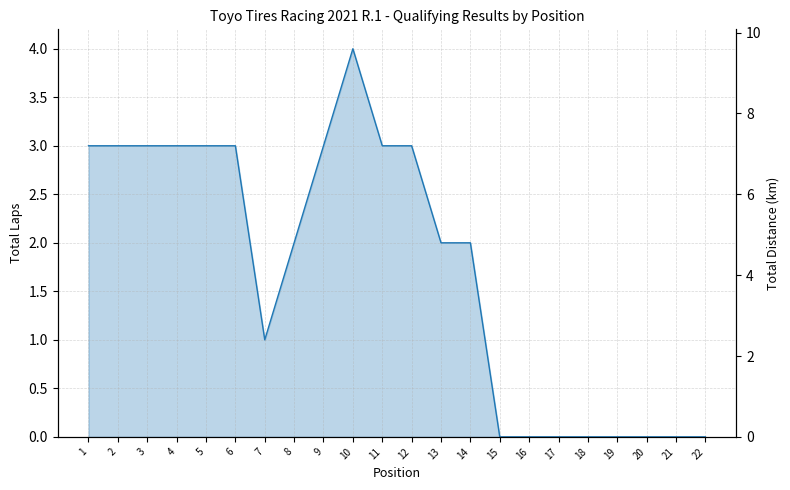

The value of Total Laps at 7 is 1.0. True or false?

True